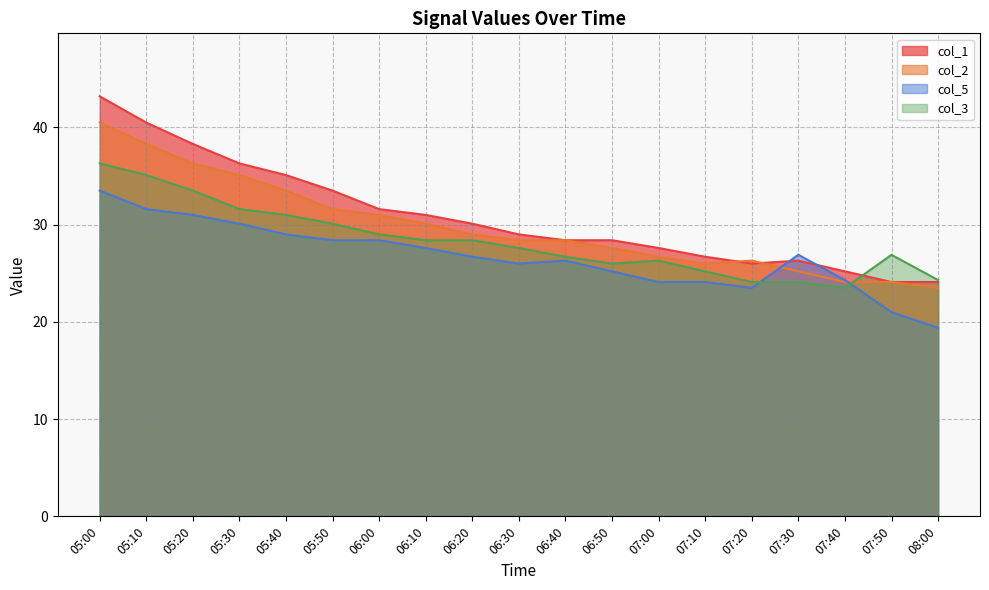

Reading left to right, transcribe all the data shown in this chart.

col_1: 43.2	40.5	38.3	36.3	35.1	33.5	31.6	31.0	30.1	29.0	28.4	28.4	27.6	26.7	26.0	26.3	25.2	24.1	24.1
col_2: 40.5	38.3	36.3	35.1	33.5	31.6	31.0	30.1	29.0	28.4	28.4	27.6	26.7	26.0	26.3	25.2	24.1	24.1	23.5
col_5: 33.5	31.6	31.0	30.1	29.0	28.4	28.4	27.6	26.7	26.0	26.3	25.2	24.1	24.1	23.5	26.9	24.3	21.0	19.4
col_3: 36.3	35.1	33.5	31.6	31.0	30.1	29.0	28.4	28.4	27.6	26.7	26.0	26.3	25.2	24.1	24.1	23.5	26.9	24.3